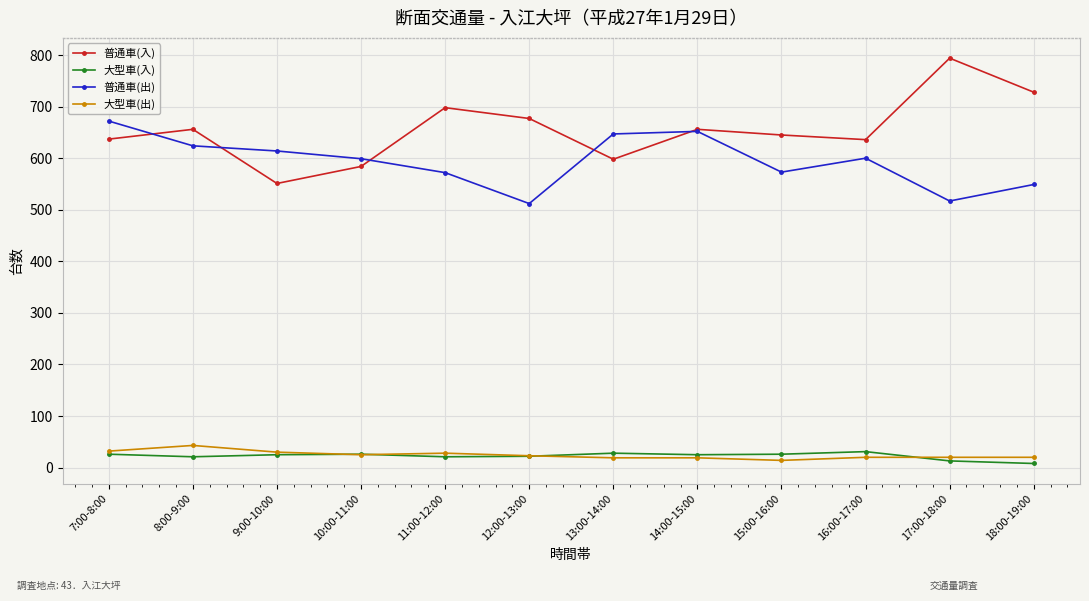

What is the approximate value of 大型車(出) at 7:00-8:00?

32